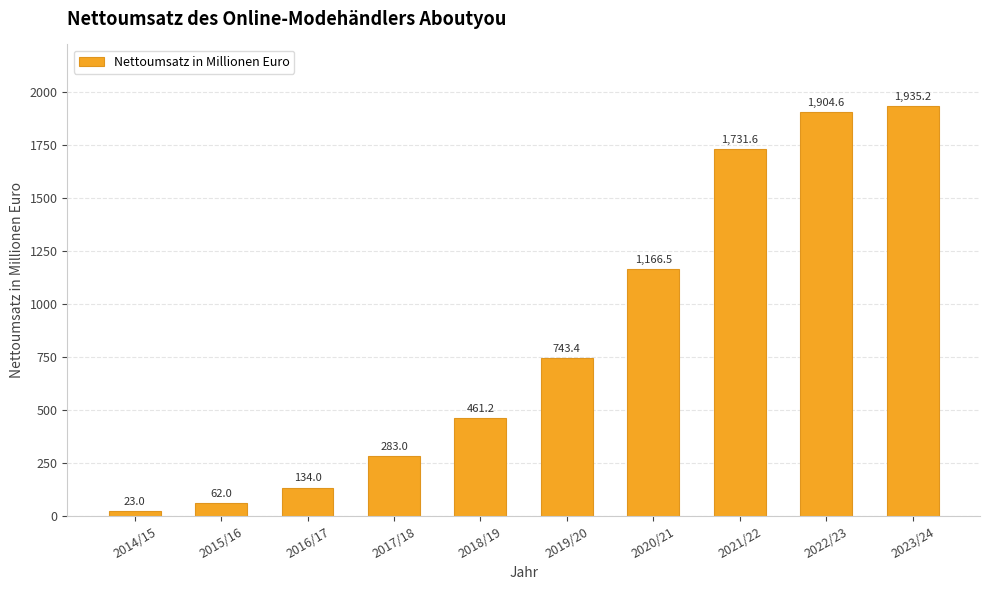

Which label corresponds to the smallest value in the chart?

2014/15